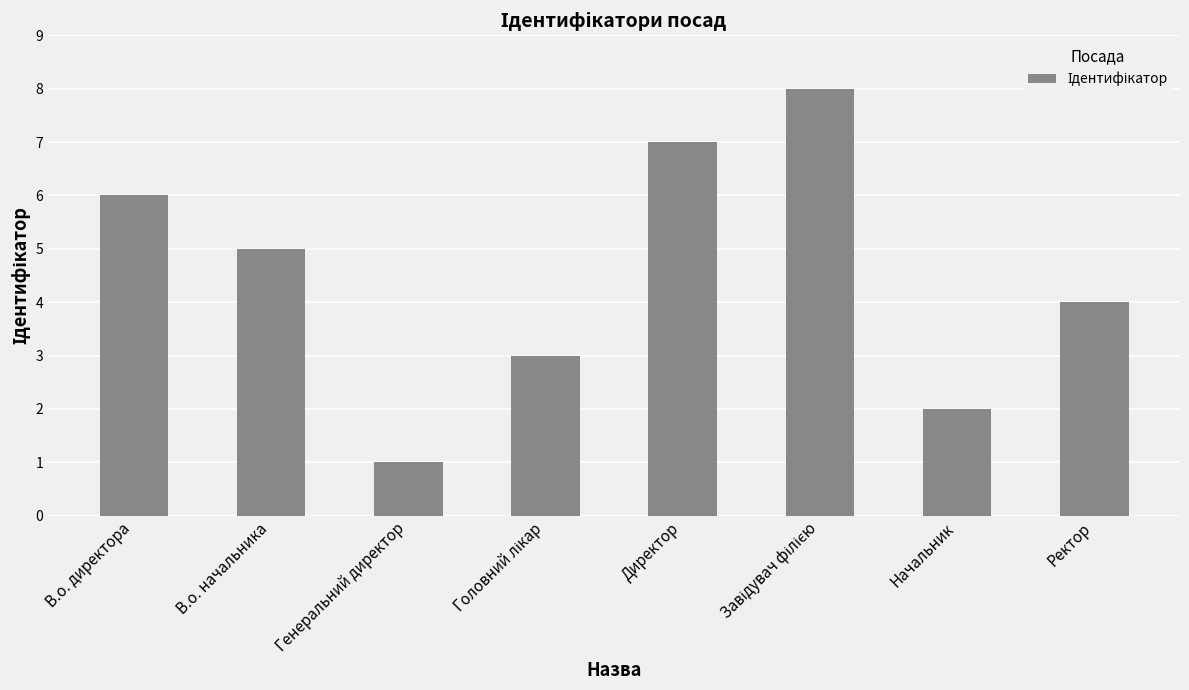

What is the difference between the maximum and second lowest values?

6